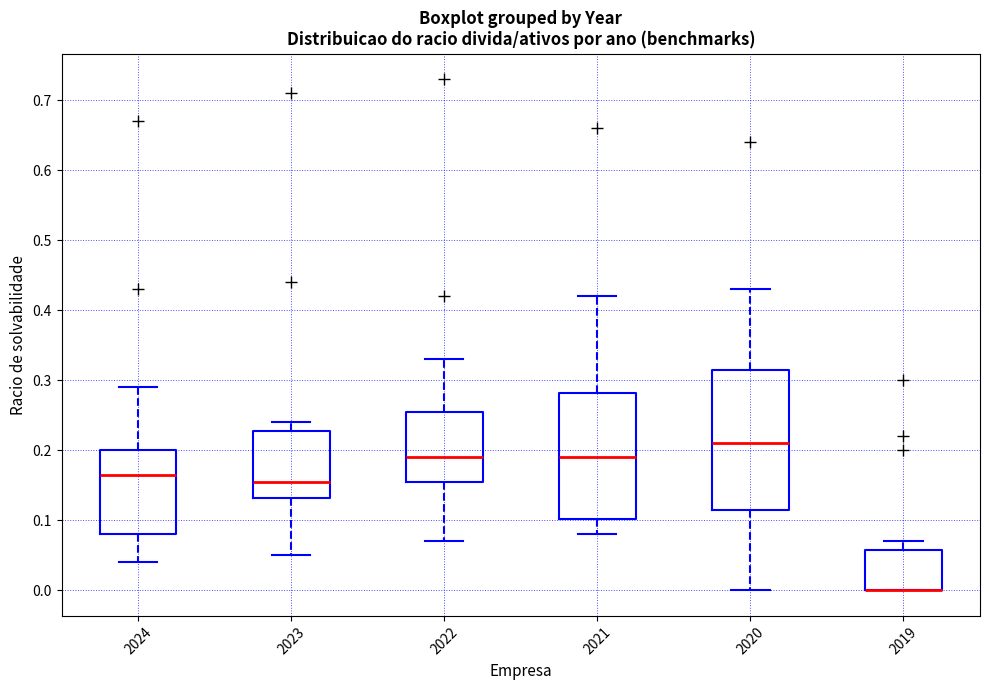

Where does the lower whisker of the box at x = 2022 end on the y-axis? The values are not printed on the chart, so give them approximately, as read against the axis.

0.07